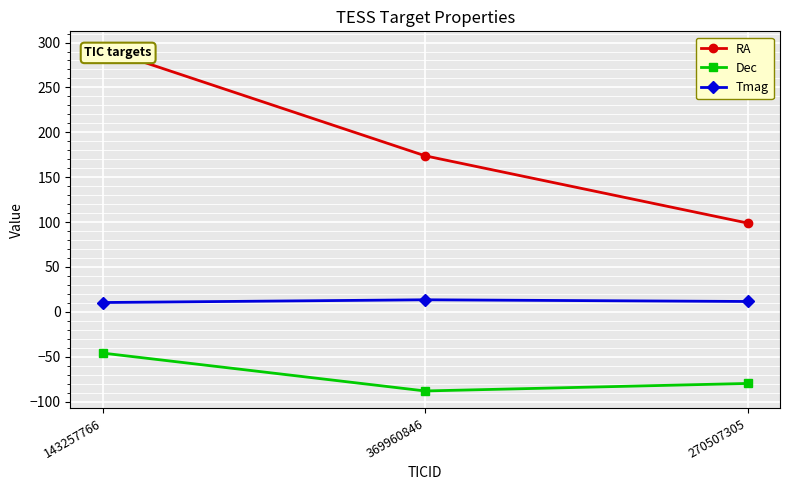

What is the difference between the second highest and minimum values in the Tmag series?

1.2